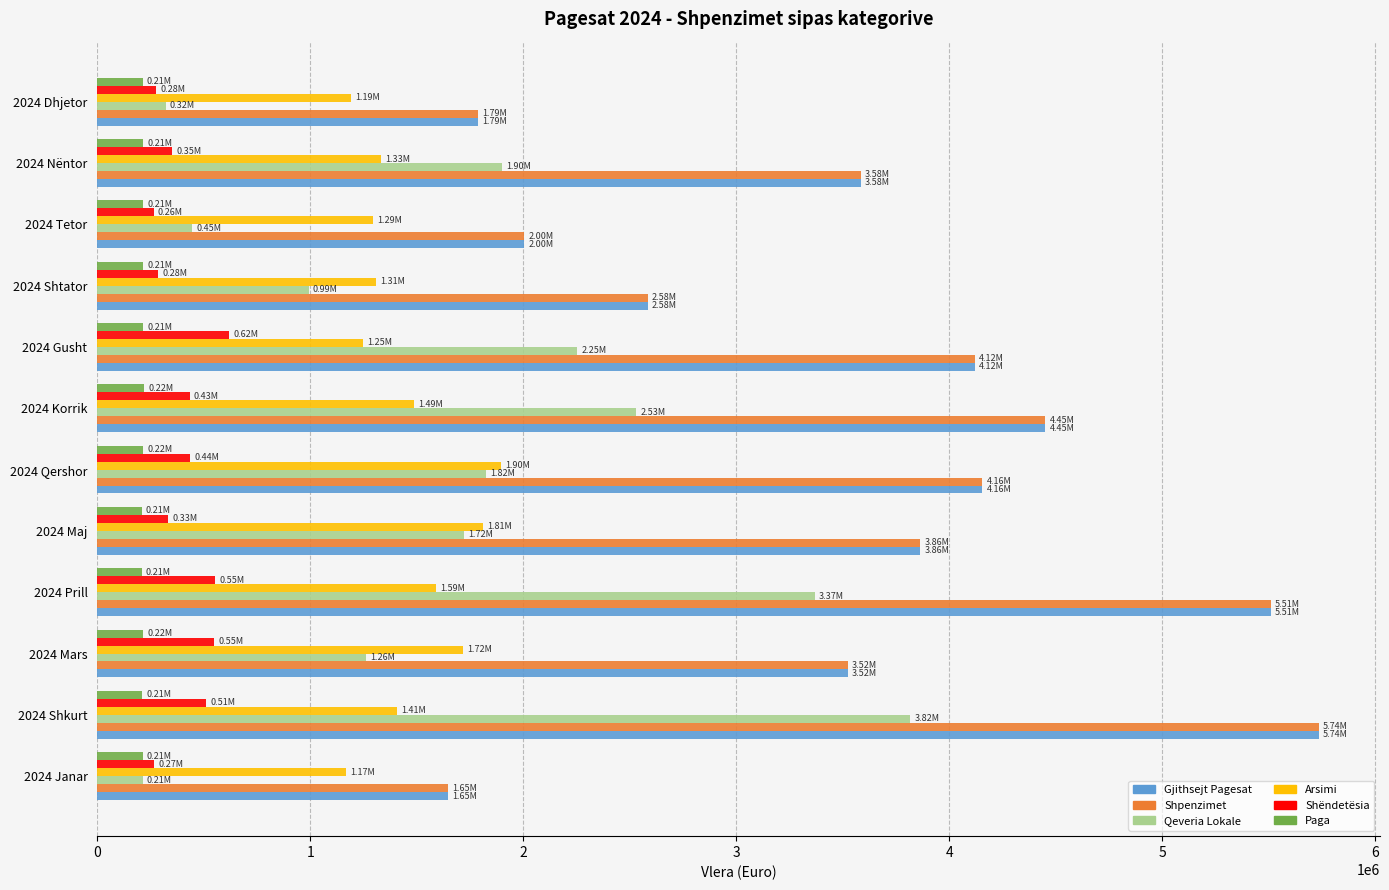

Is the value of Qeveria Lokale at 2024 Maj greater than the value of Arsimi at 2024 Shtator?

Yes